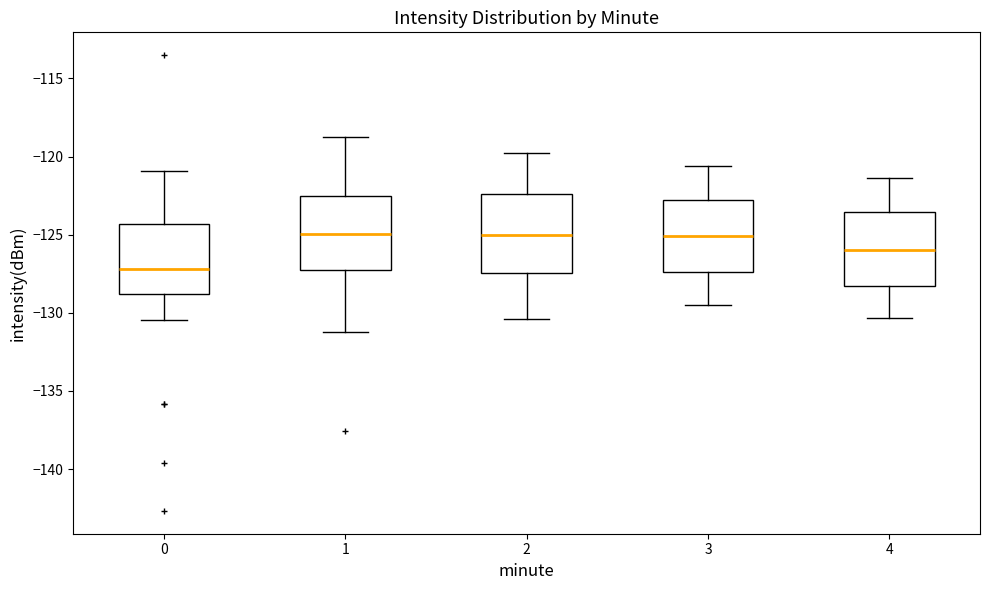

Reading left to right, read every box against the y-axis: the position of its median line, the range the box covers, and the ends of its whiskers. The values are not printed on the chart, so give them approximately, as read against the axis.

0: median -127.0, box -129.0 to -124.5, whiskers -130.5 to -121.0
1: median -125.0, box -127.5 to -122.5, whiskers -131.0 to -118.5
2: median -125.0, box -127.5 to -122.5, whiskers -130.5 to -120.0
3: median -125.0, box -127.5 to -122.5, whiskers -129.5 to -120.5
4: median -126.0, box -128.5 to -123.5, whiskers -130.5 to -121.5